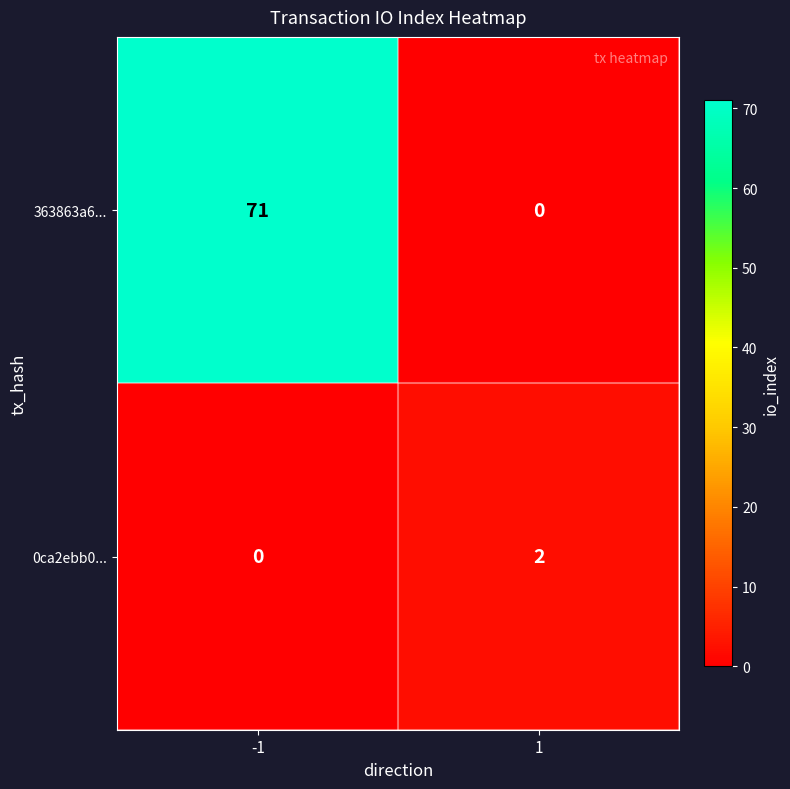

Reading right to left, what are all the values shown in this chart?

363863a6...: 1=0	-1=71
0ca2ebb0...: 1=2	-1=0